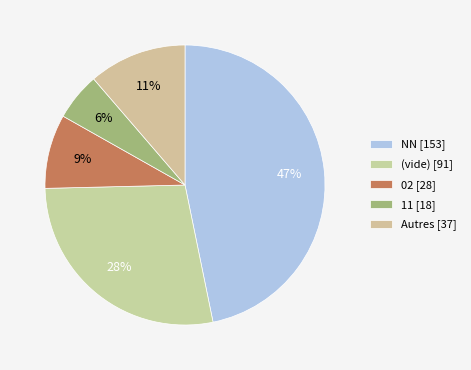

Count the number of slices in the pie.

5